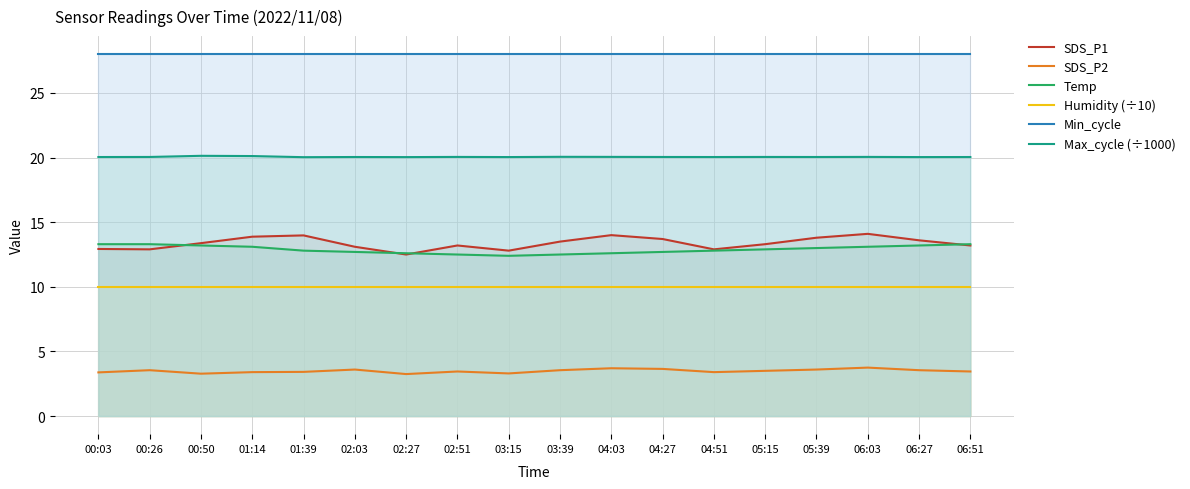

Reading left to right, transcribe all the data shown in this chart.

SDS_P1: 00:03=12.9	00:26=12.9	00:50=13.4	01:14=13.9	01:39=14.0	02:03=13.1	02:27=12.5	02:51=13.2	03:15=12.8	03:39=13.5	04:03=14.0	04:27=13.7	04:51=12.9	05:15=13.3	05:39=13.8	06:03=14.1	06:27=13.6	06:51=13.2
SDS_P2: 00:03=3.4	00:26=3.5	00:50=3.3	01:14=3.4	01:39=3.4	02:03=3.6	02:27=3.2	02:51=3.5	03:15=3.3	03:39=3.5	04:03=3.7	04:27=3.6	04:51=3.4	05:15=3.5	05:39=3.6	06:03=3.8	06:27=3.5	06:51=3.5
Temp: 00:03=13.3	00:26=13.3	00:50=13.2	01:14=13.1	01:39=12.8	02:03=12.7	02:27=12.6	02:51=12.5	03:15=12.4	03:39=12.5	04:03=12.6	04:27=12.7	04:51=12.8	05:15=12.9	05:39=13.0	06:03=13.1	06:27=13.2	06:51=13.3
Humidity (÷10): 00:03=10.0	00:26=10.0	00:50=10.0	01:14=10.0	01:39=10.0	02:03=10.0	02:27=10.0	02:51=10.0	03:15=10.0	03:39=10.0	04:03=10.0	04:27=10.0	04:51=10.0	05:15=10.0	05:39=10.0	06:03=10.0	06:27=10.0	06:51=10.0
Min_cycle: 00:03=28.0	00:26=28.0	00:50=28.0	01:14=28.0	01:39=28.0	02:03=28.0	02:27=28.0	02:51=28.0	03:15=28.0	03:39=28.0	04:03=28.0	04:27=28.0	04:51=28.0	05:15=28.0	05:39=28.0	06:03=28.0	06:27=28.0	06:51=28.0
Max_cycle (÷1000): 00:03=20.0	00:26=20.0	00:50=20.1	01:14=20.1	01:39=20.0	02:03=20.0	02:27=20.0	02:51=20.1	03:15=20.0	03:39=20.1	04:03=20.1	04:27=20.0	04:51=20.0	05:15=20.1	05:39=20.0	06:03=20.1	06:27=20.0	06:51=20.0